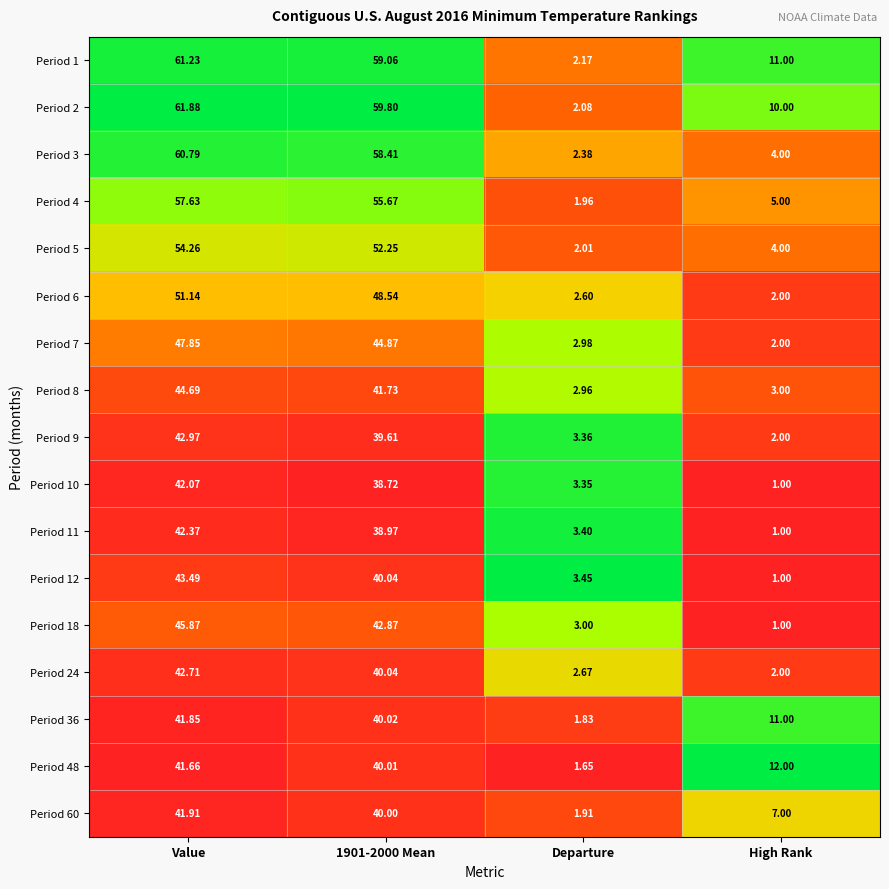

At which category does the chart reach its peak across all series?

Value